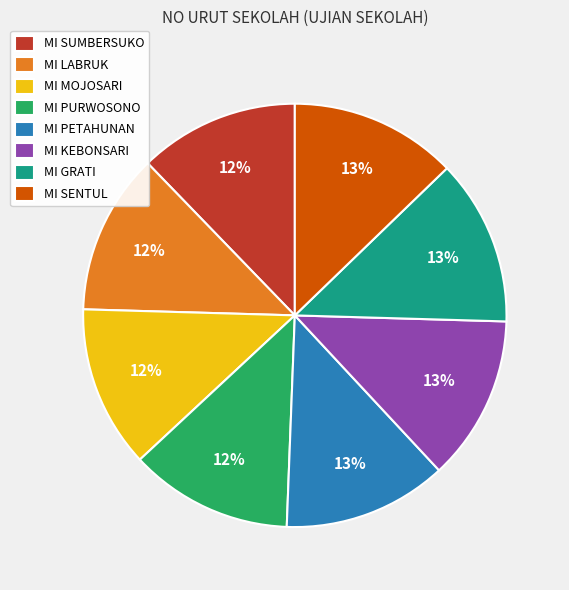

Combined, do MI LABRUK and MI PETAHUNAN account for over 50%?

No